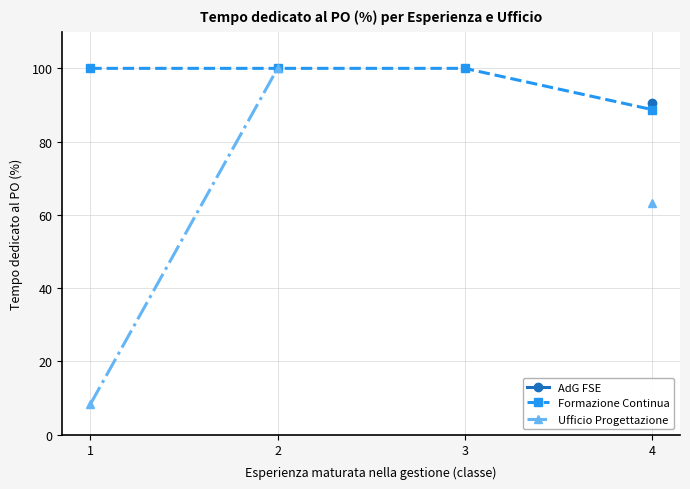

True or false: AdG FSE and Formazione Continua intersect in this chart.

False